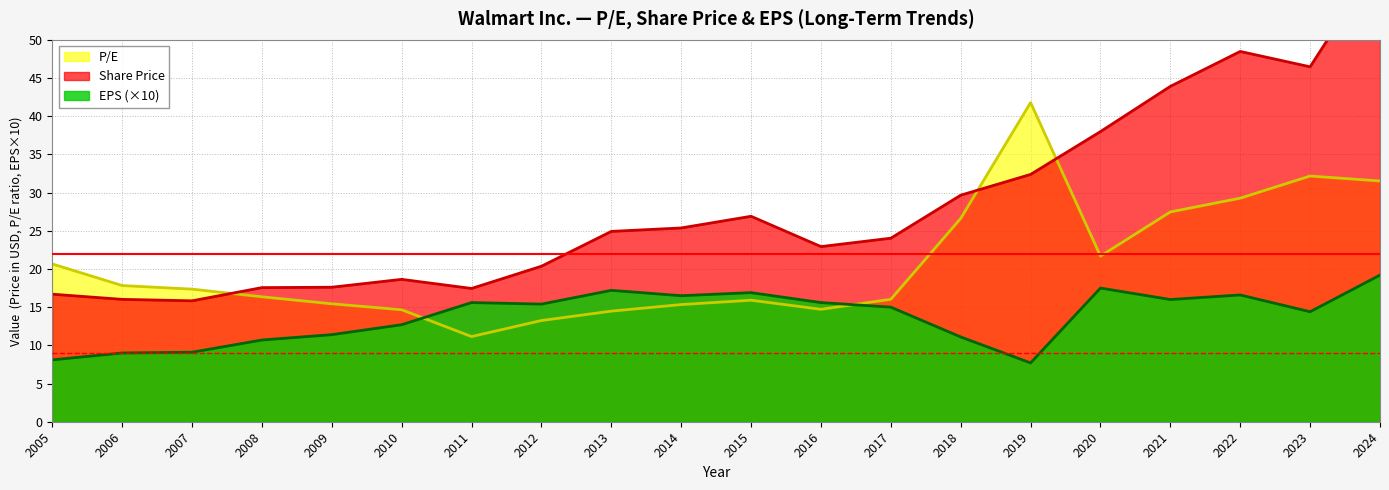

How many distinct data groups are displayed?

3